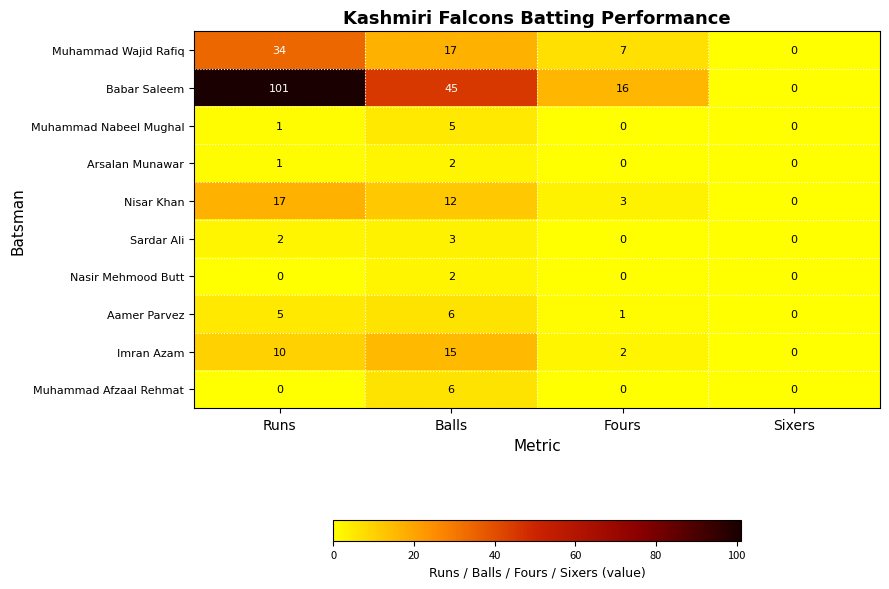

Rank the categories by Muhammad Wajid Rafiq value from highest to lowest.

Runs, Balls, Fours, Sixers